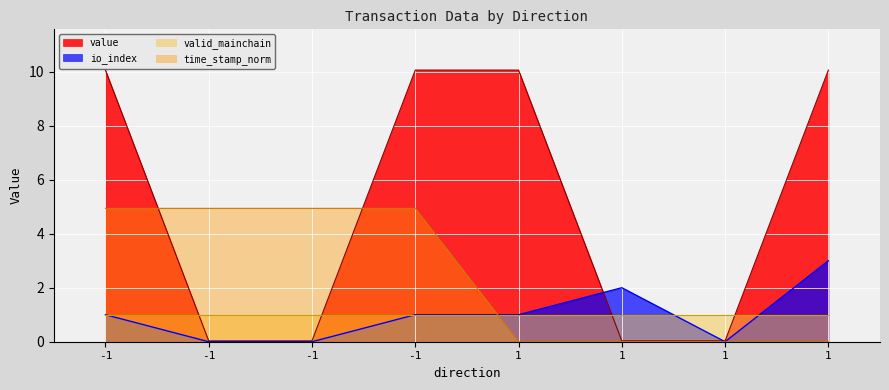

Does the chart display data point markers on the line(s)?

No